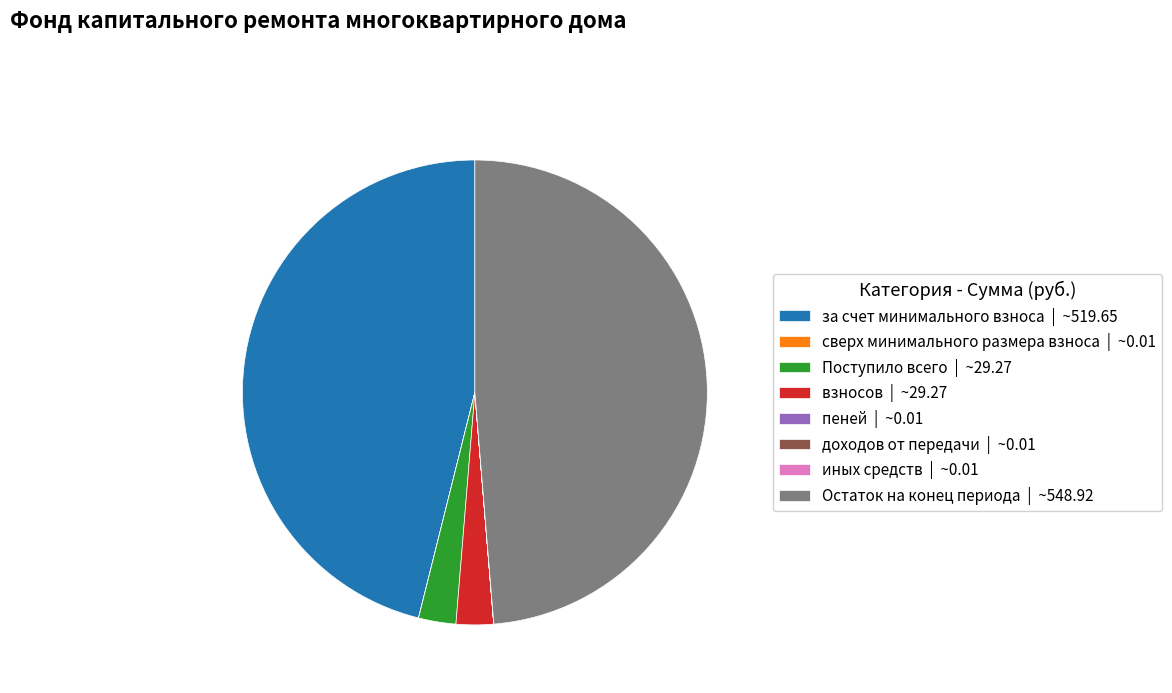

Approximately how many times larger is the value at за счет минимального взноса | ~519.65 compared to взносов | ~29.27?

17.8